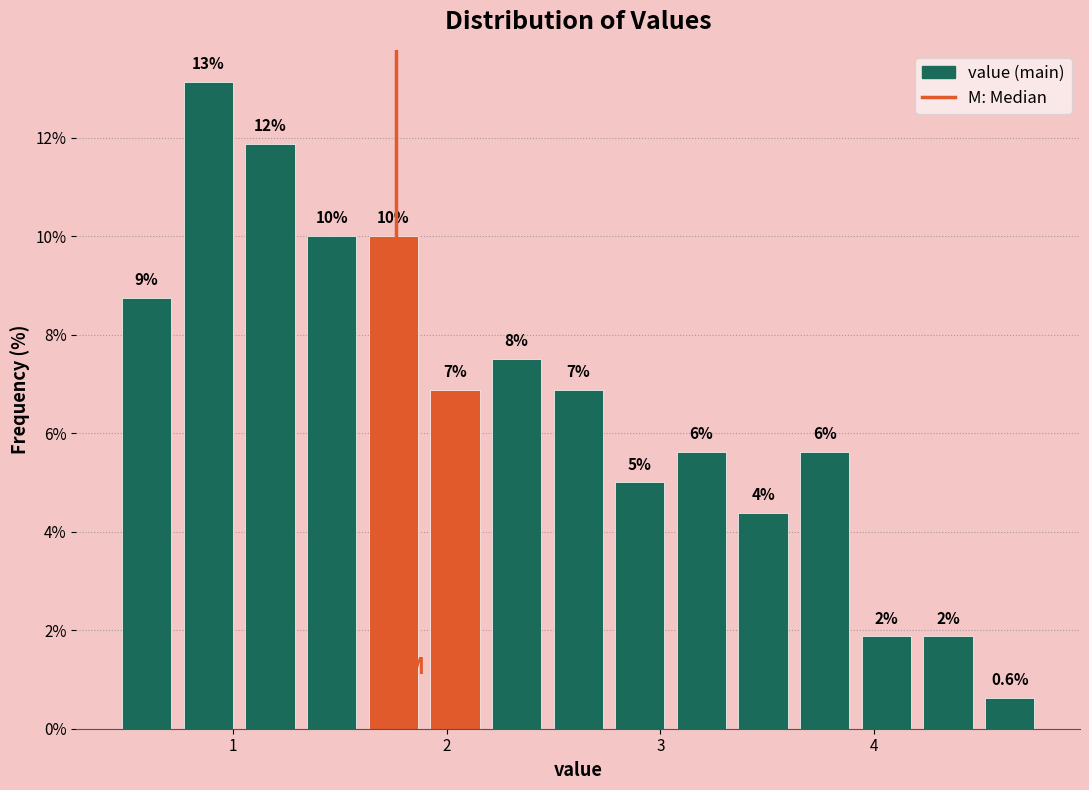

Read against the x-axis, roughly where is the centre of the tallest bar?

0.9